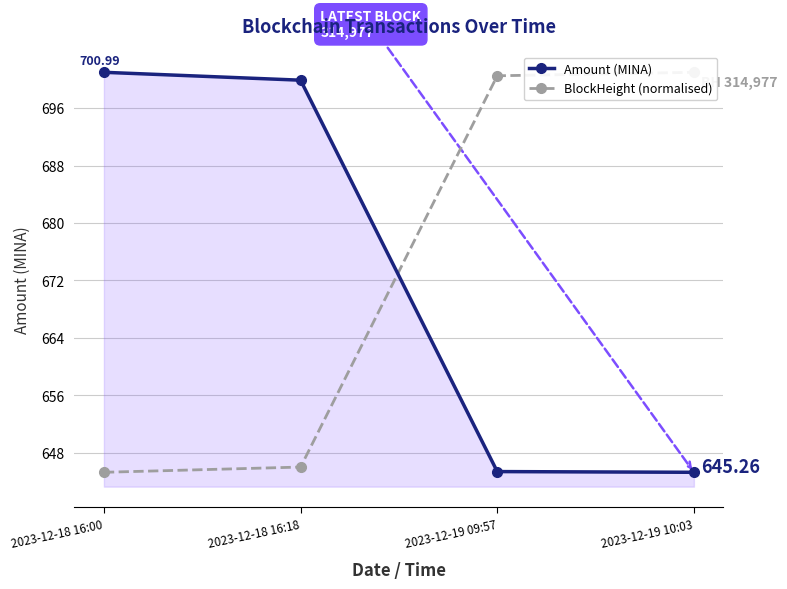

What is the maximum value shown in the chart?

701.0